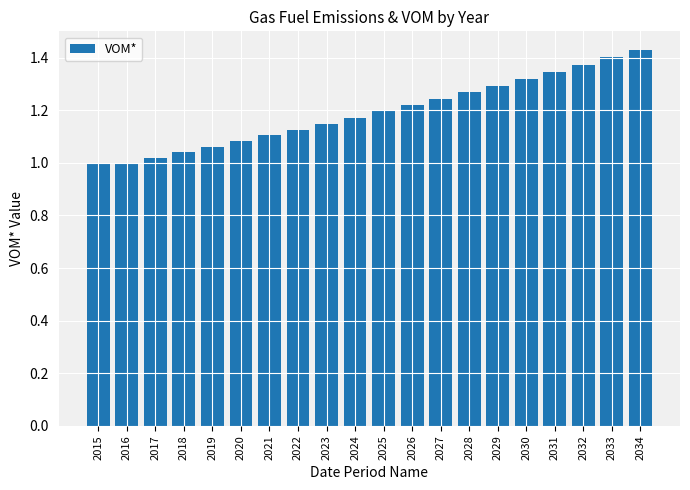

Are the bars grouped side by side (vs. stacked)?

No